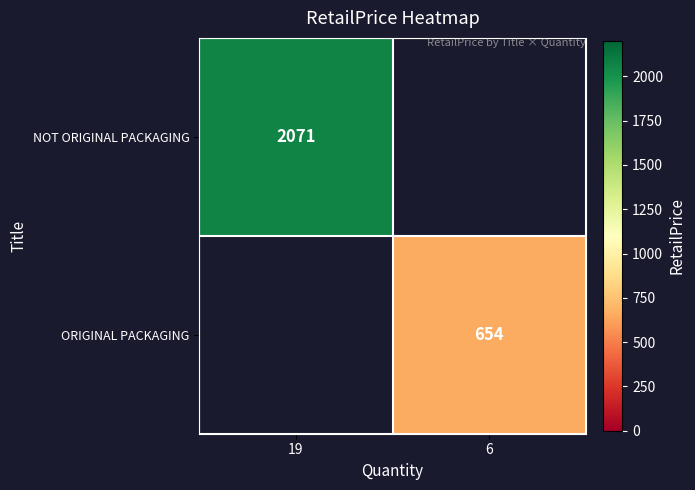

Between 19 and 6, which is larger?

19